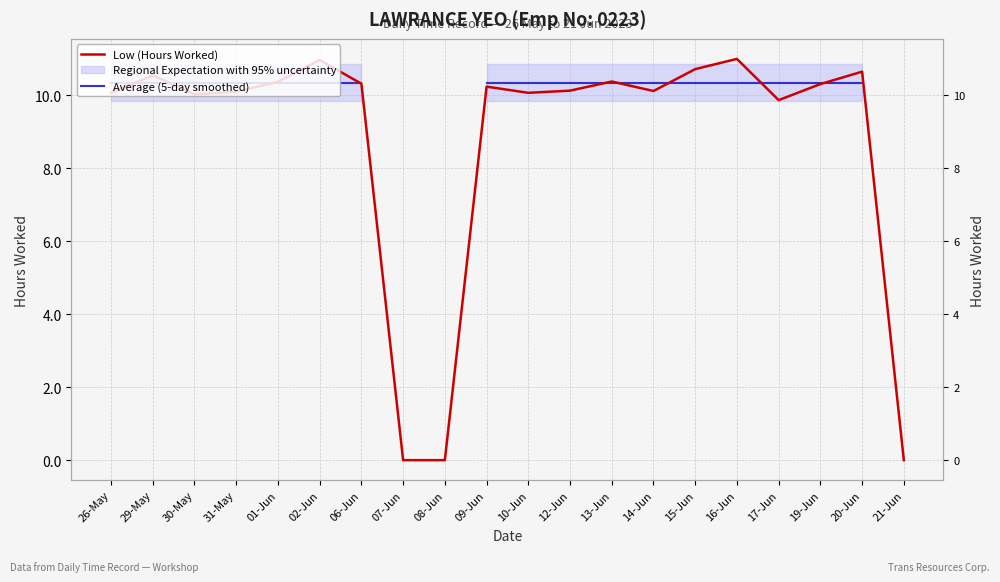

At which category does Low (Hours Worked) reach its first local valley?

30-May